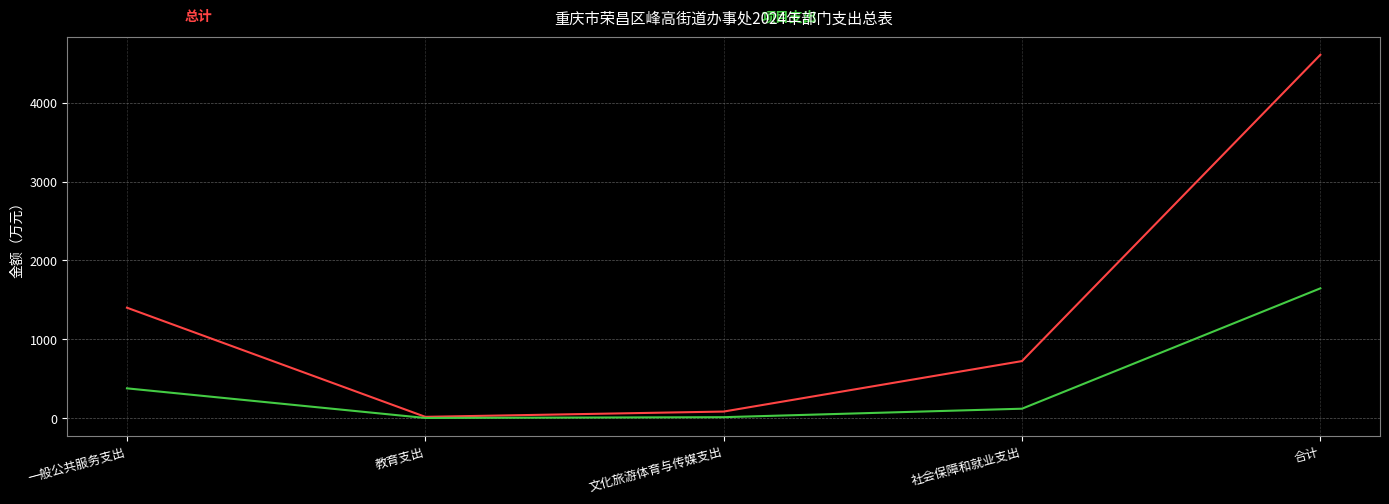

What is the maximum value shown in the chart?

4605.4